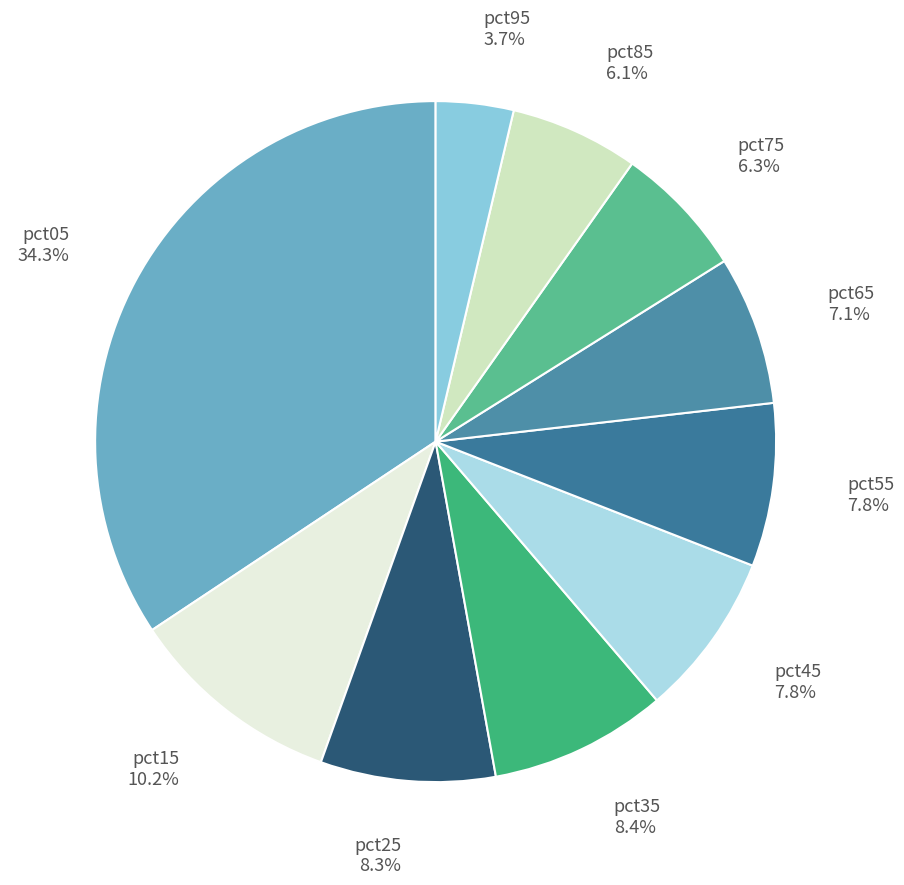

True or false: pct35 accounts for 8% of the total.

True